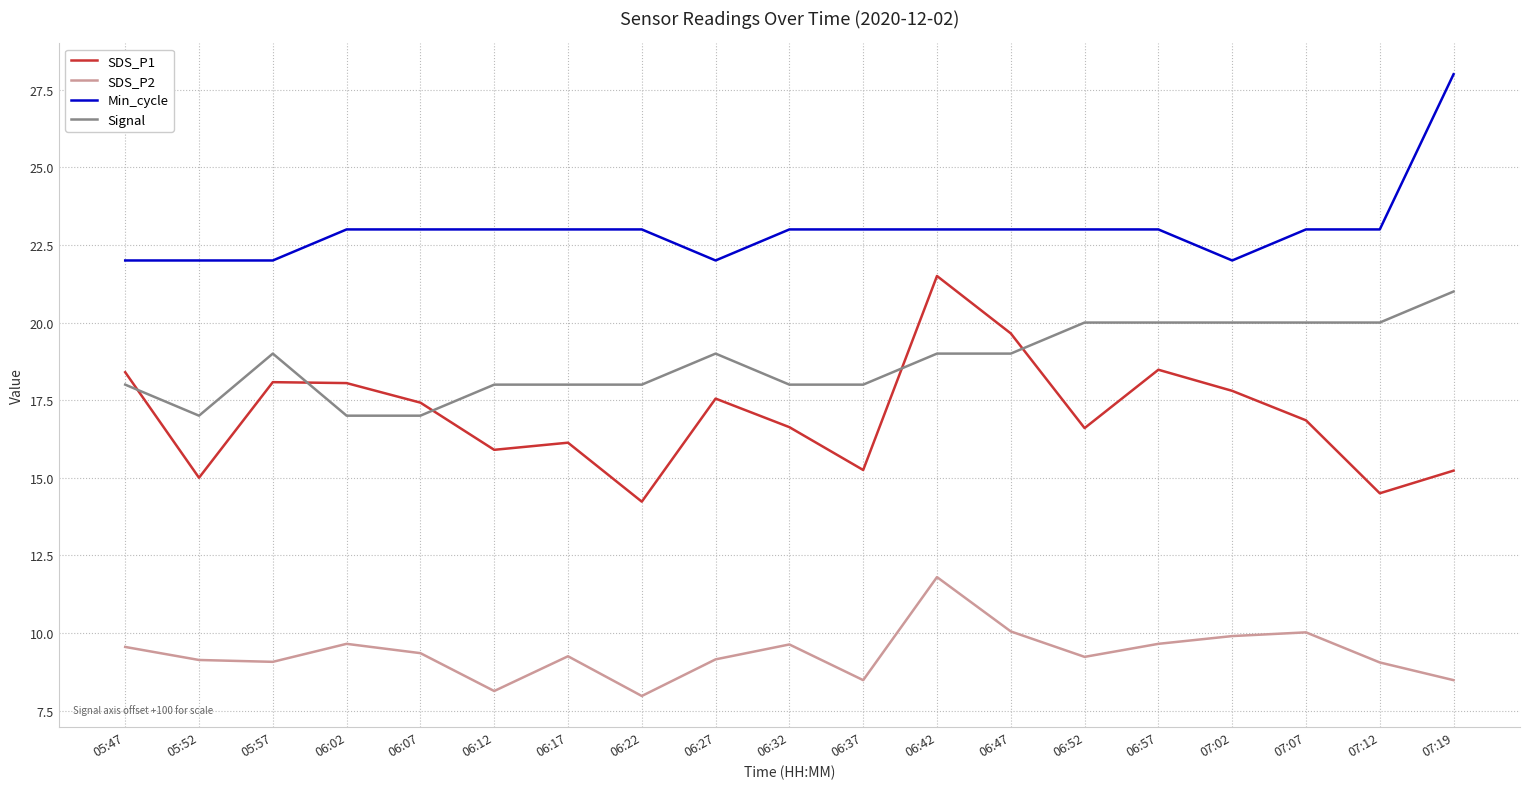

What is the average value of the Signal series?

18.7